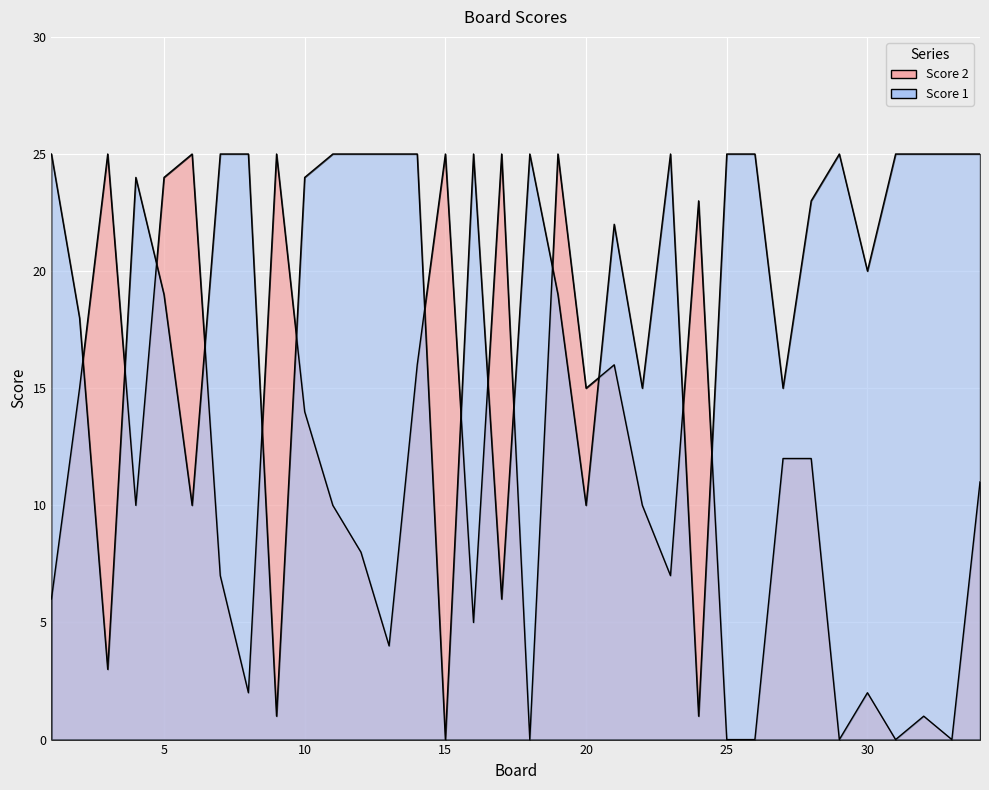

Which series has the largest range (max minus min)?

Score 1